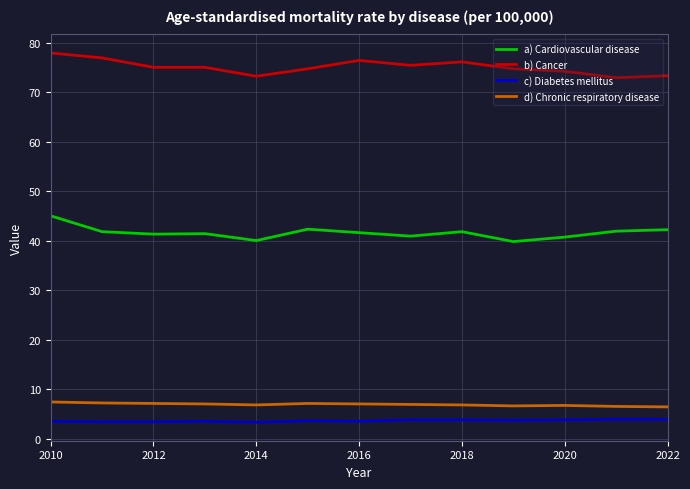

List the series in order of their peak value, lowest first.

c) Diabetes mellitus, d) Chronic respiratory disease, a) Cardiovascular disease, b) Cancer